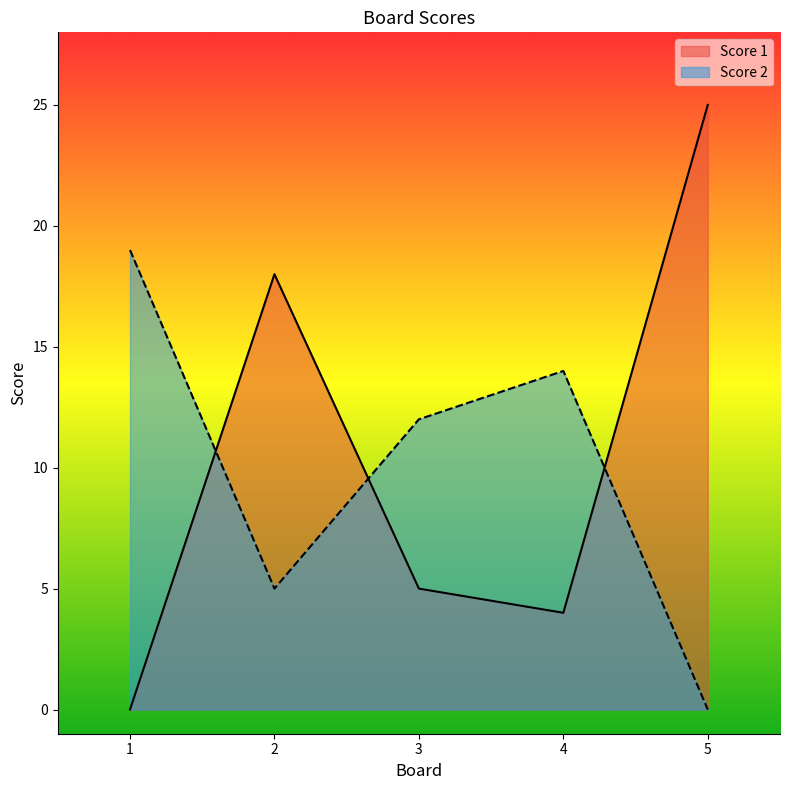

At which label does Score 1 first exceed 5?

2